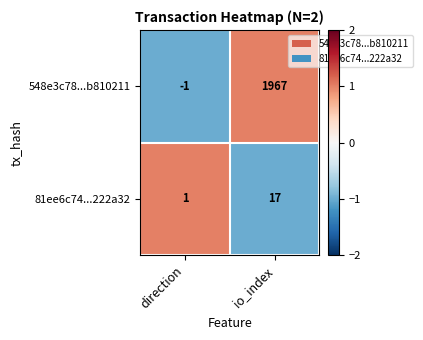

At which category does the chart reach its minimum across all series?

direction